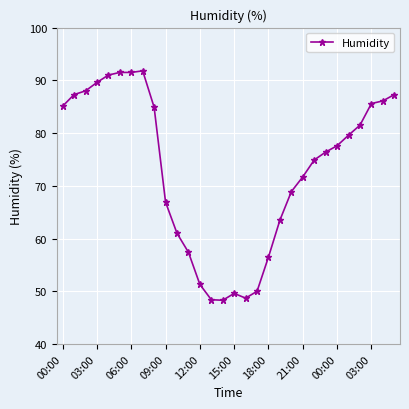

What is the greatest value displayed?

91.8